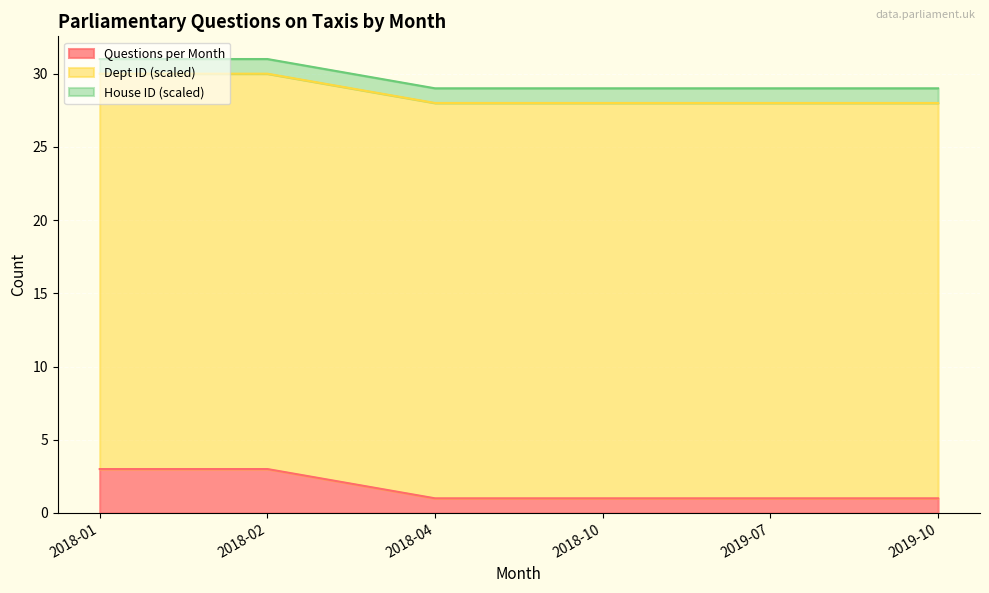

What is the difference between the maximum and minimum values in the Questions per Month series?

2